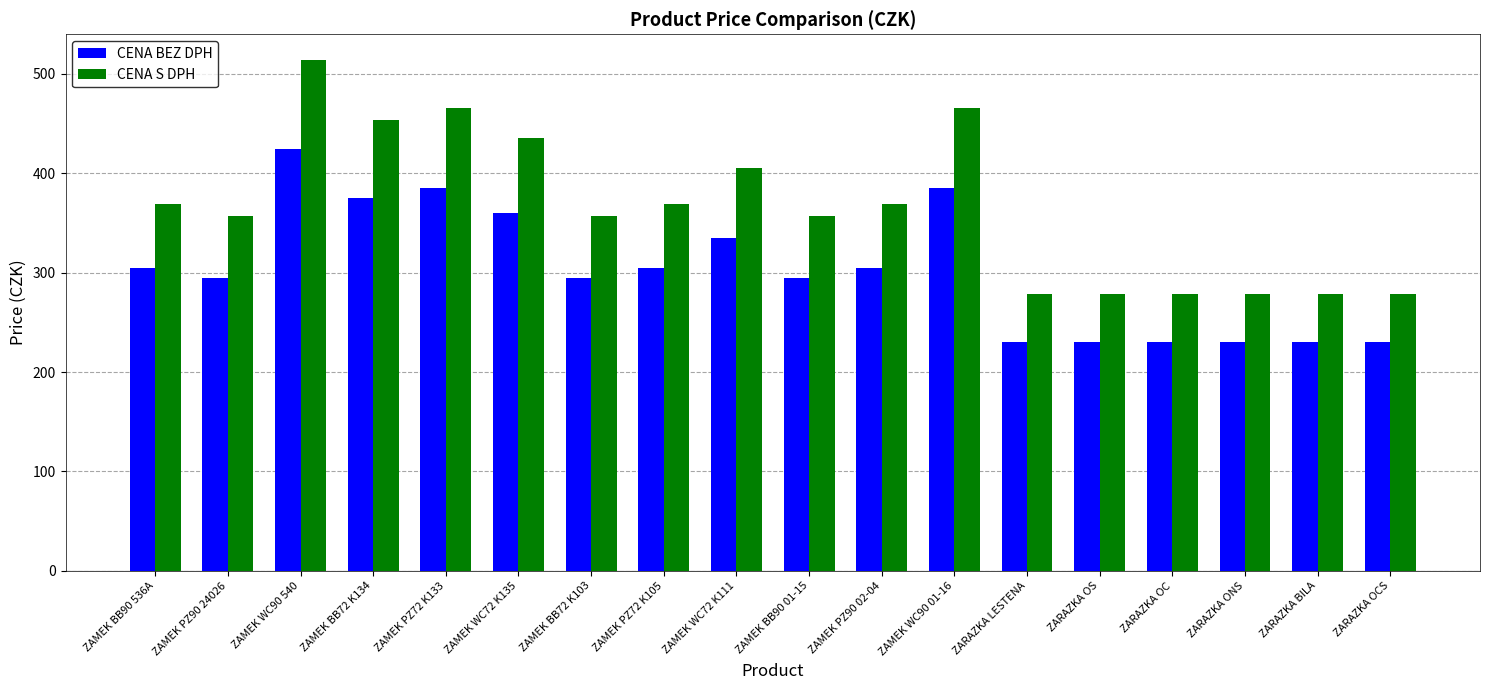

Which category has the highest value in the CENA S DPH series?

ZAMEK WC90 540